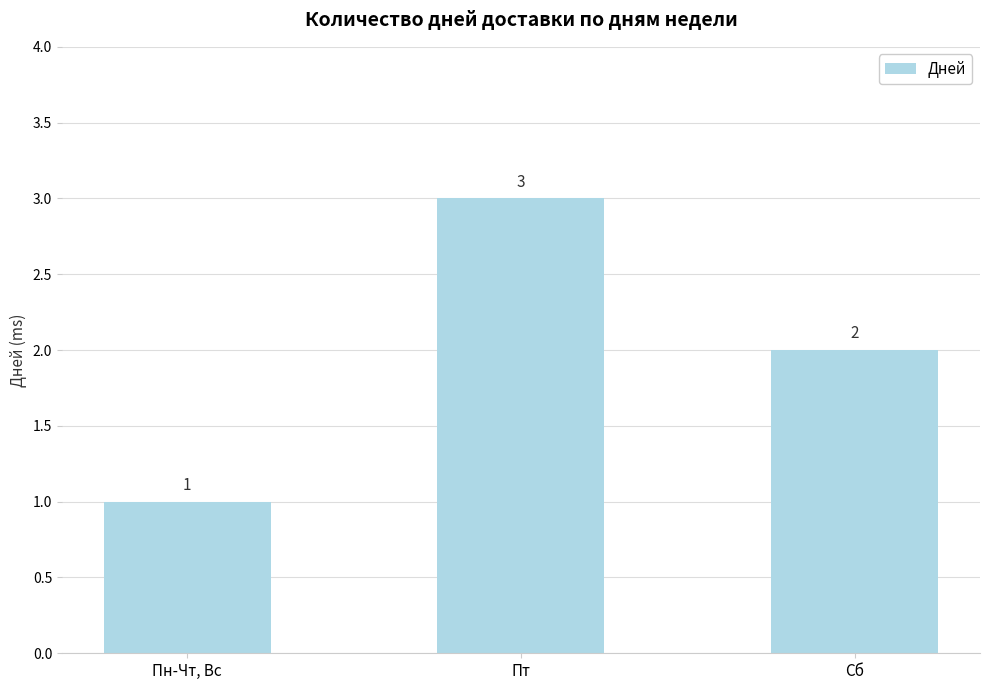

What is the label of the 3rd bar from the right?

Пн-Чт, Вс